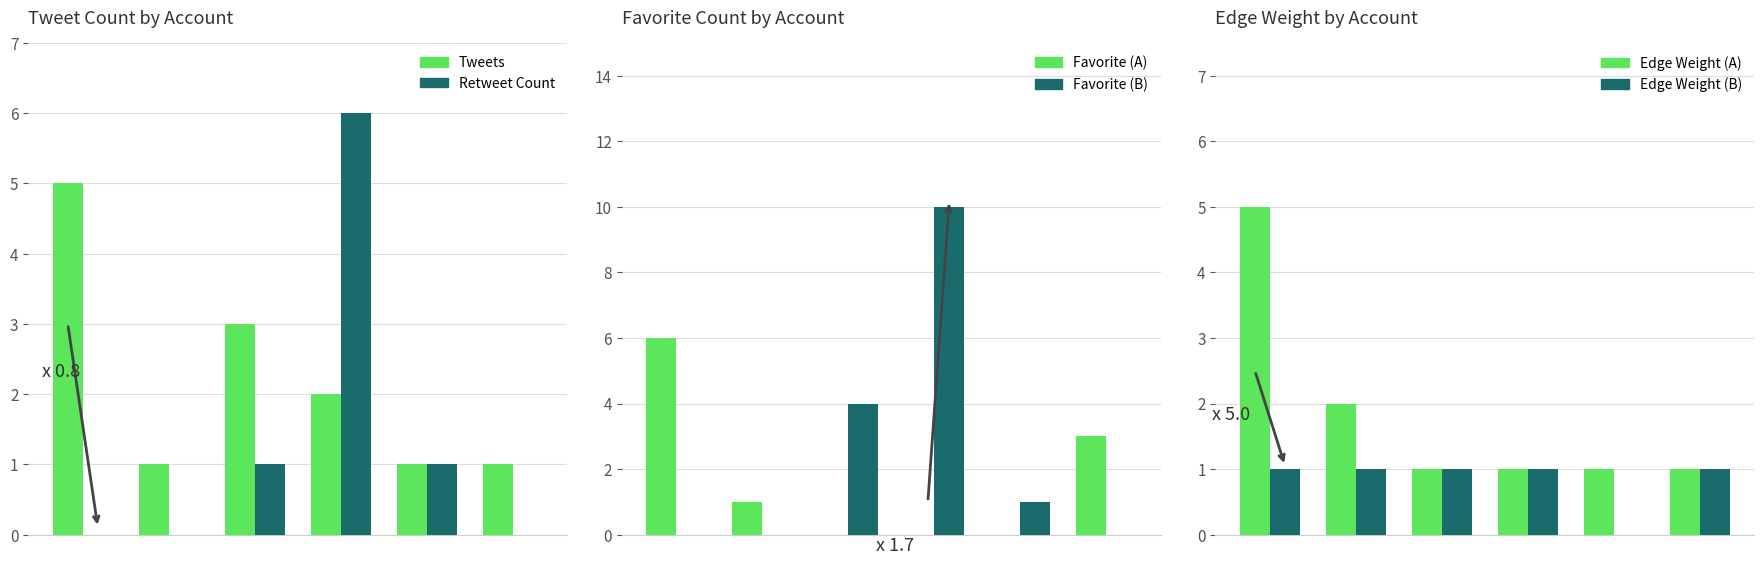

What is the difference between the maximum and minimum values in the Retweet Count series?

6